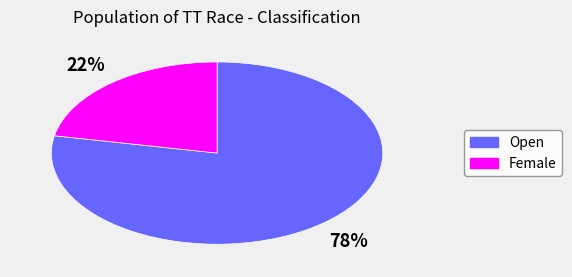

Is there a majority slice in this chart?

Yes